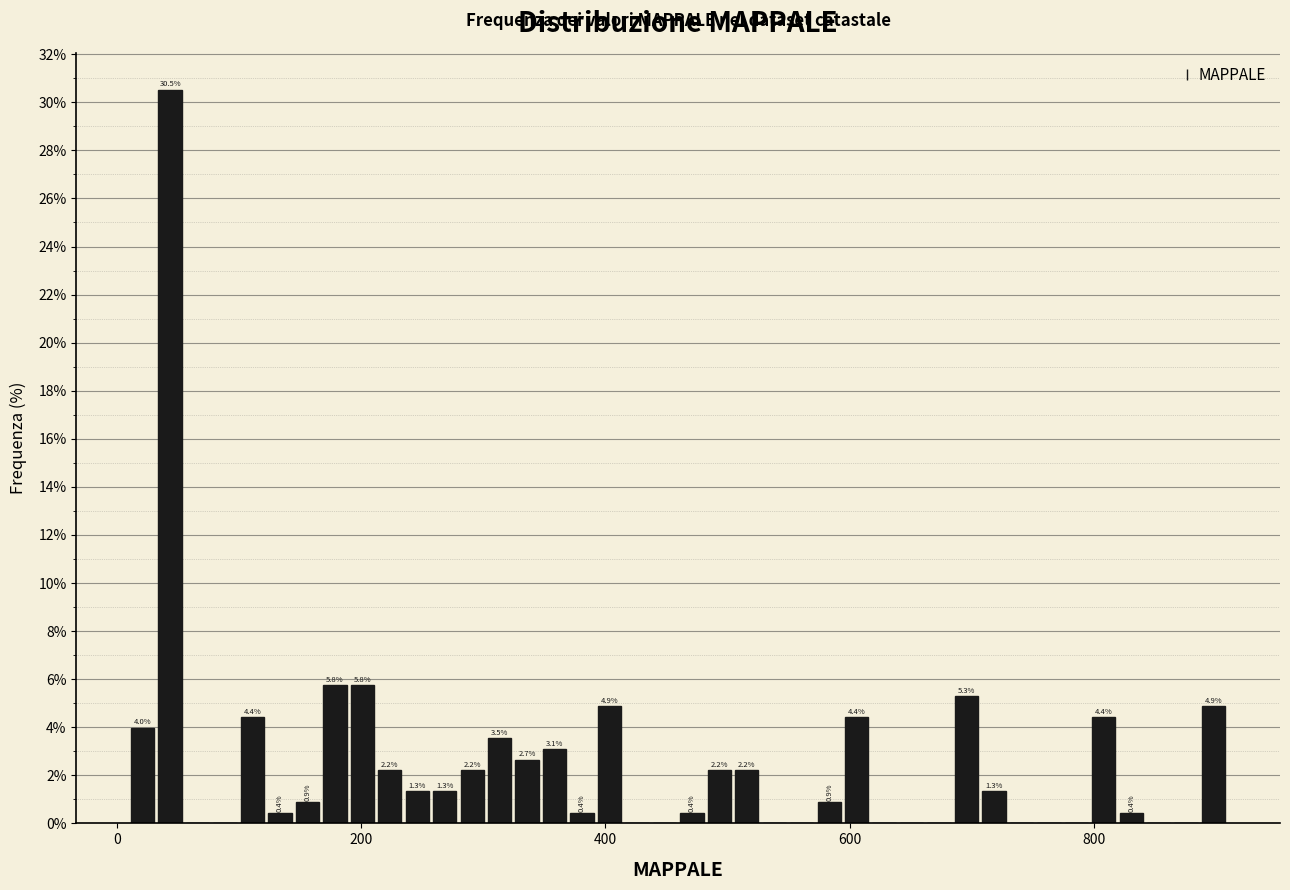

Read against the x-axis, roughly where is the centre of the tallest bar?

40